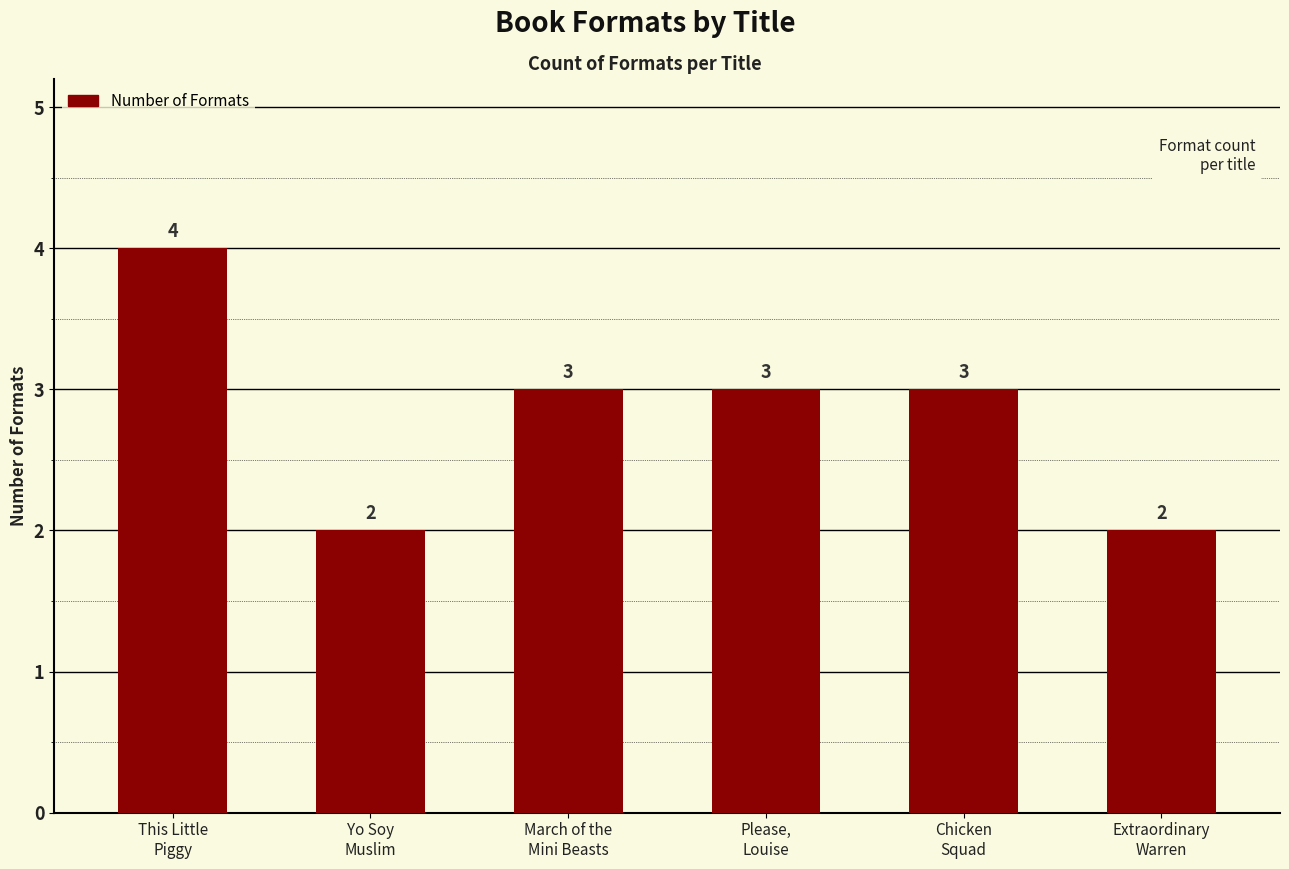

Are the bars grouped side by side (vs. stacked)?

No